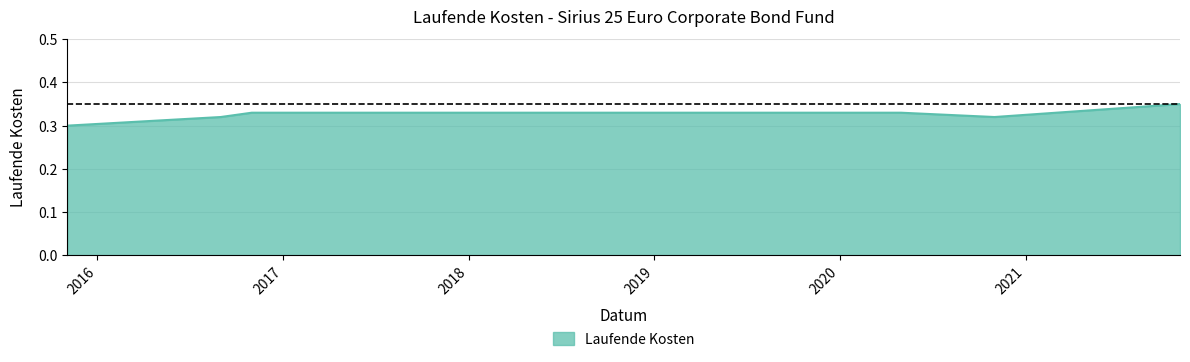

Is this an area chart (filled region under the line)?

Yes